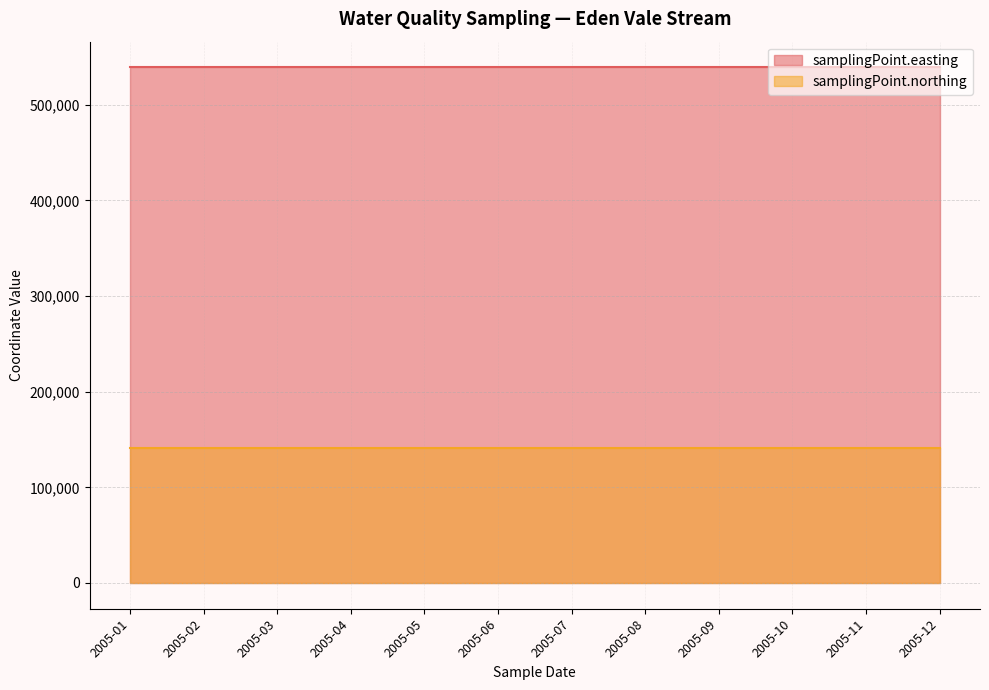

What are all the series names shown in the legend?

samplingPoint.easting, samplingPoint.northing